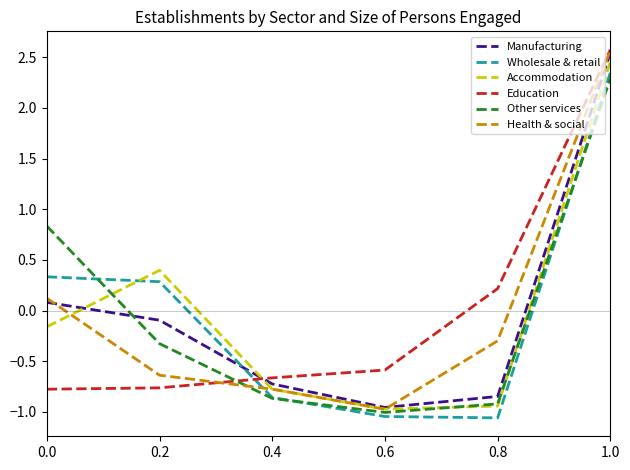

Which series has the widest spread of values?

Health & social